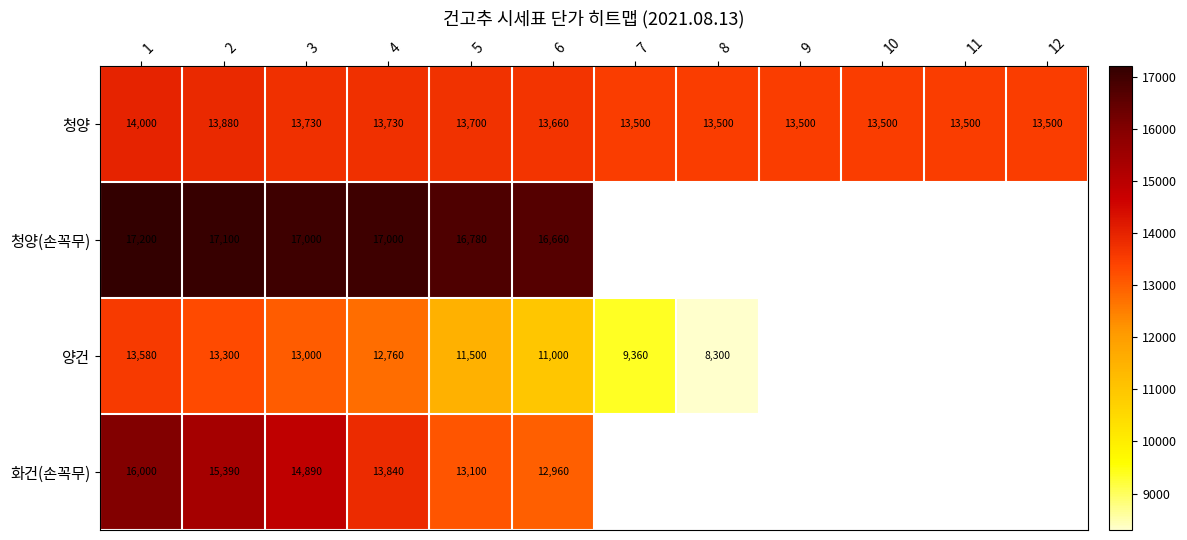

What is the greatest value displayed?

17200.0